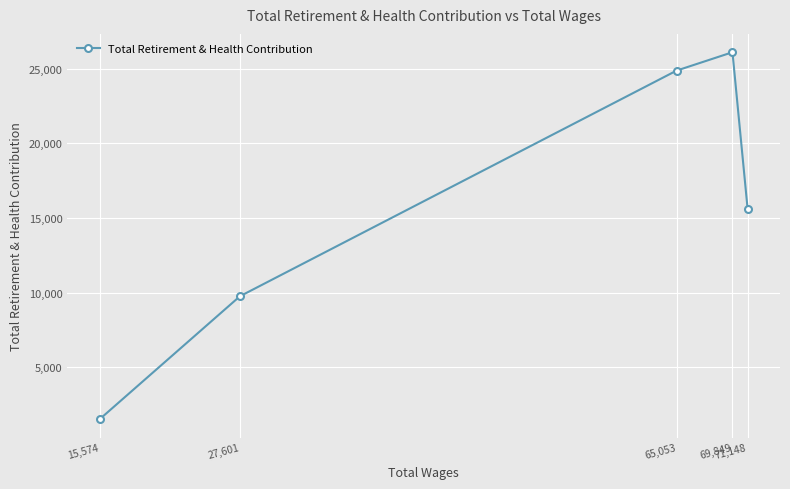

True or false: the data shows 46188 at 69,849.

False